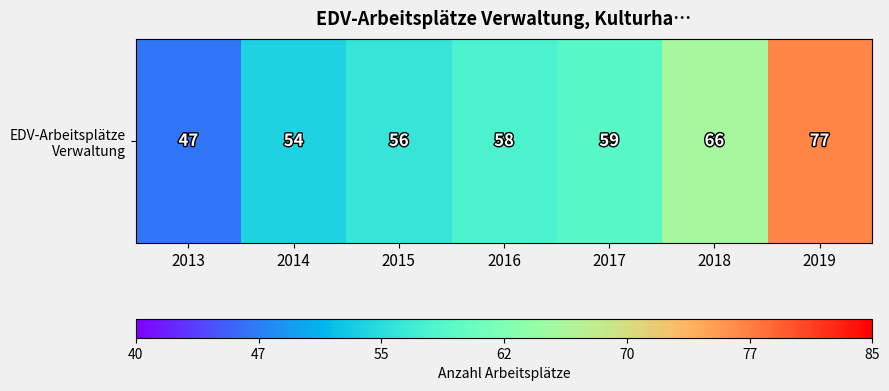

Which label corresponds to the smallest value in the chart?

2013